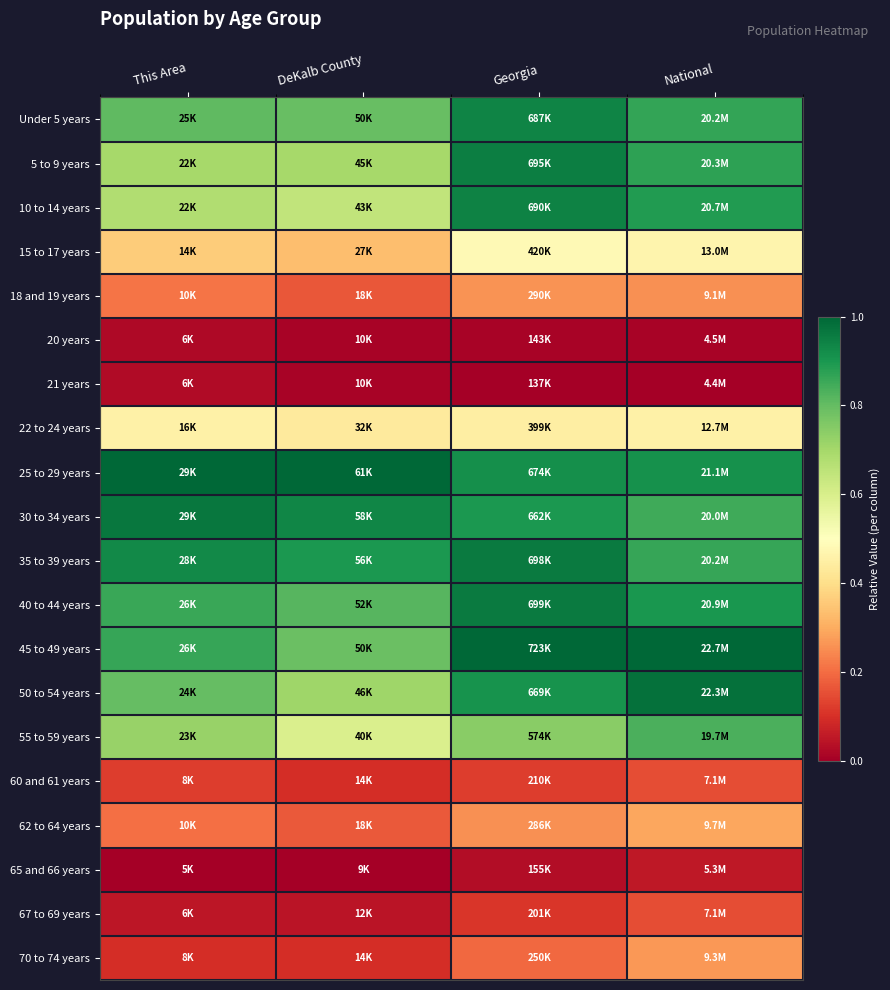

Count the number of data series in this chart.

20